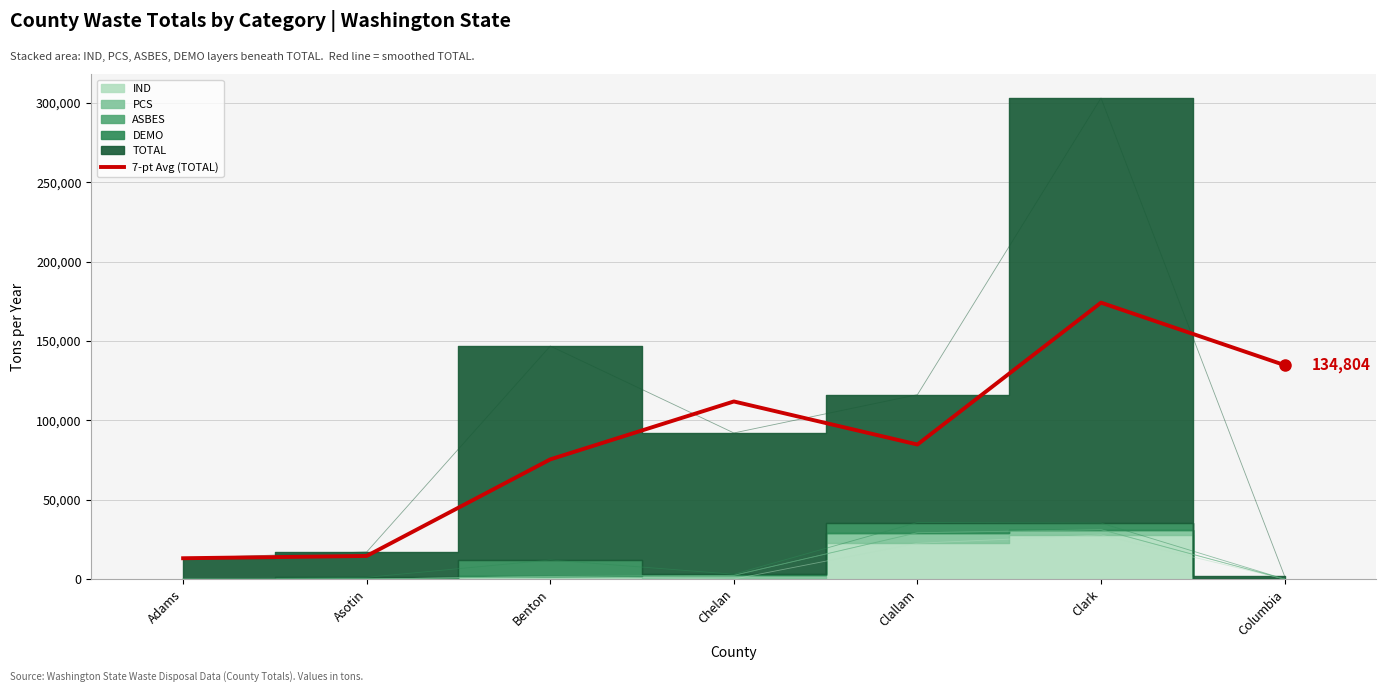

How many interior local peaks (higher than both neighbors) does the data have?

2